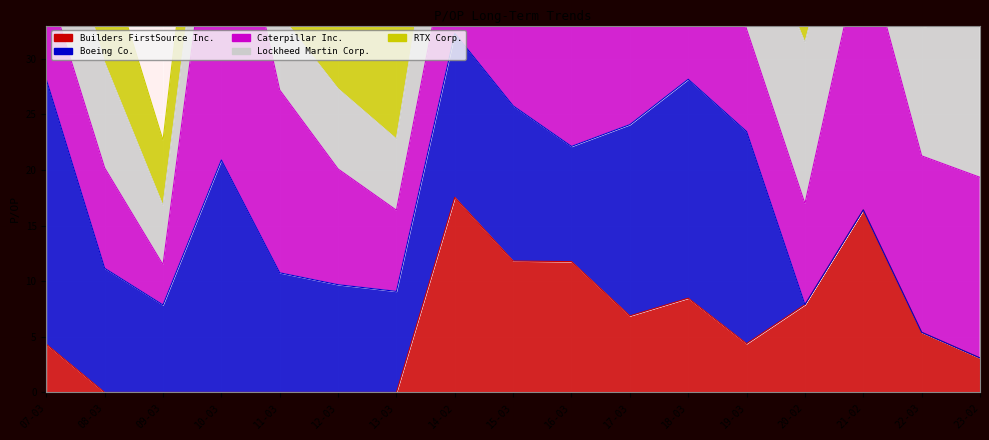

At how many categories does at least one series exceed 108?

1